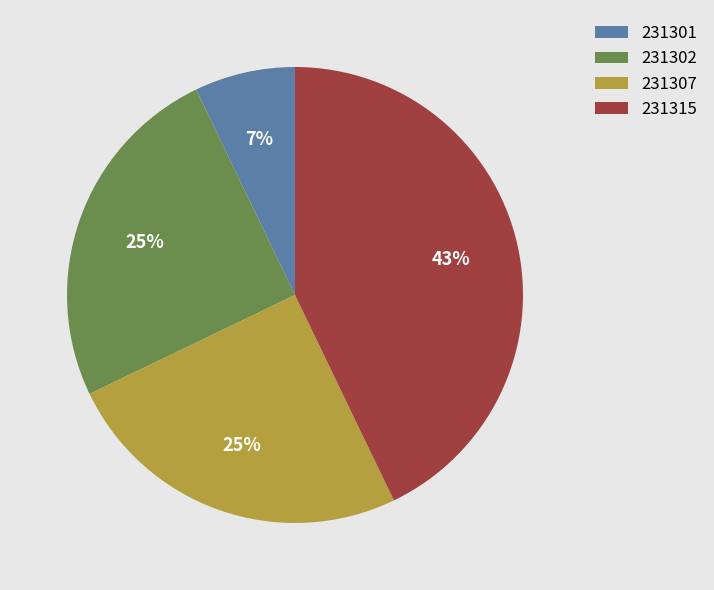

Between 231301 and 231302, which is larger?

231302